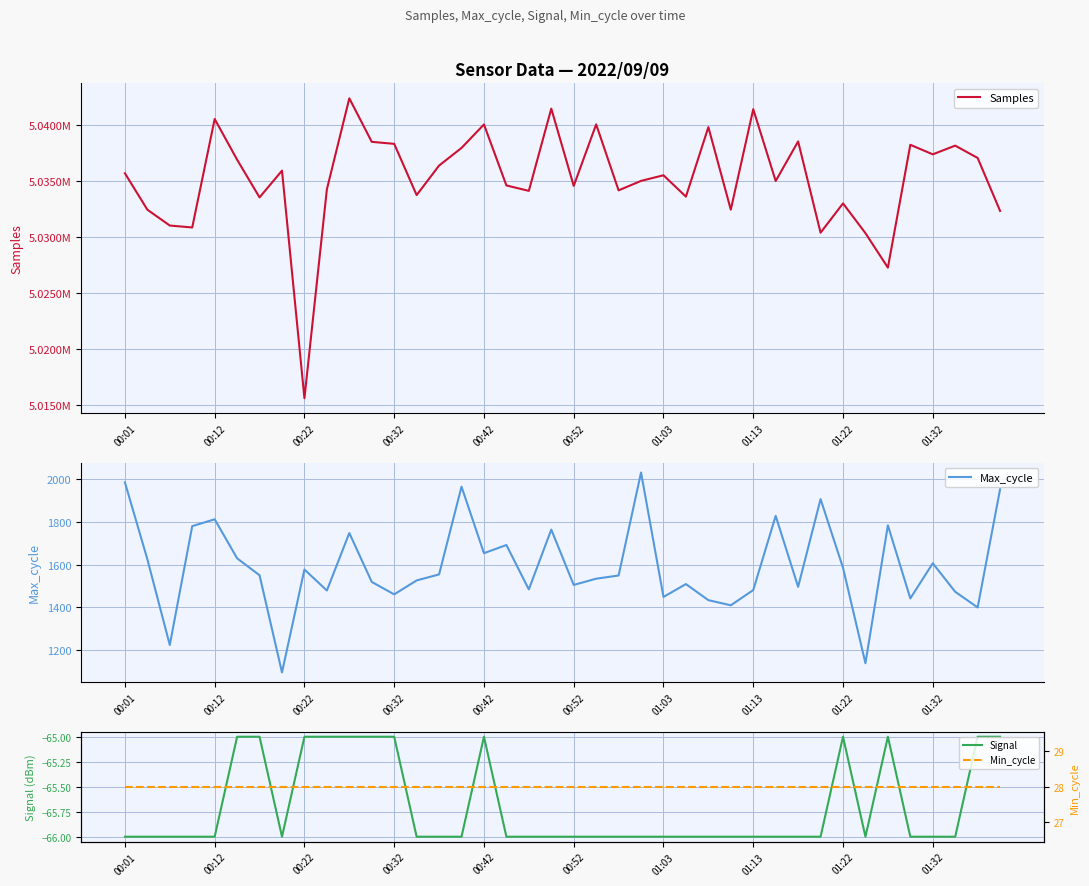

At which category is the sum across all series the highest?

10